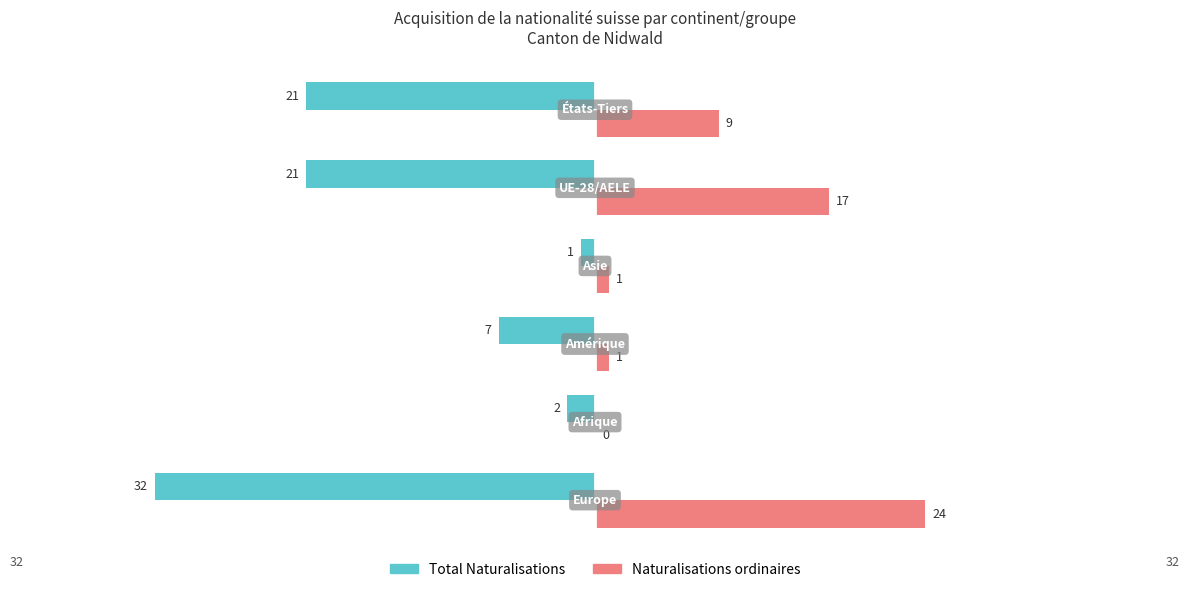

What is the average value of the Total Naturalisations series?

-14